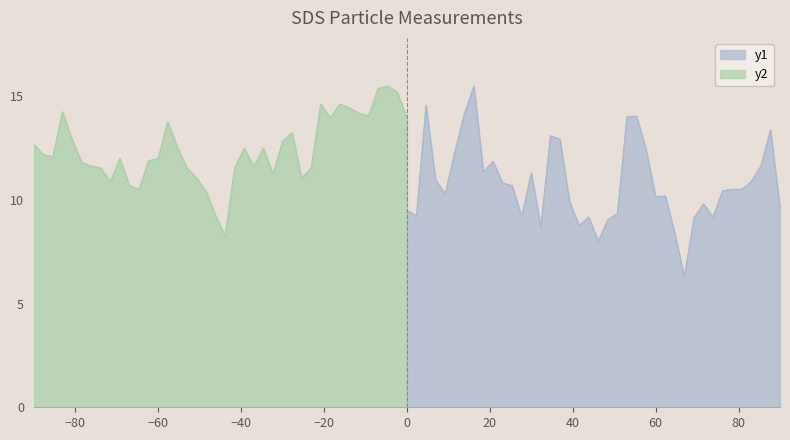

What is the highest value of the y1 series?

15.5